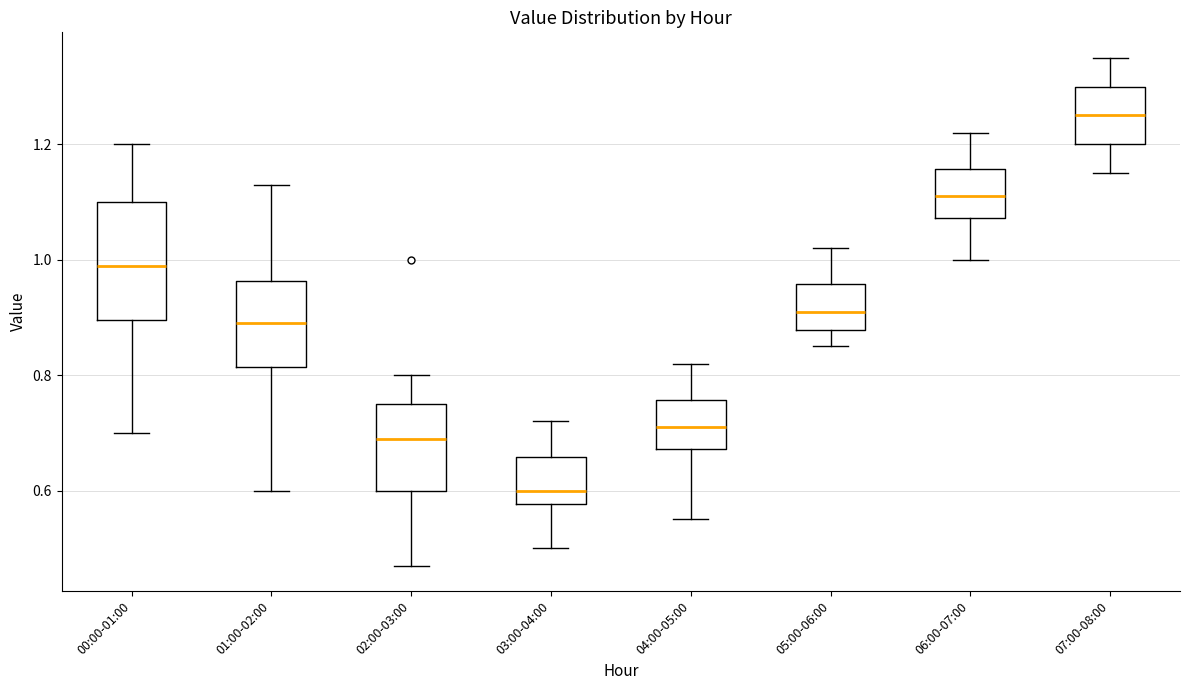

Where does the median line of the box for 02:00-03:00 sit on the y-axis? The values are not printed on the chart, so give them approximately, as read against the axis.

0.70